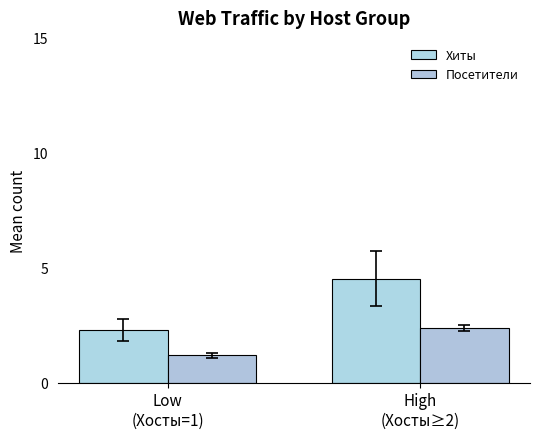

What is the difference between the highest and lowest values at Low
(Хосты=1)?

1.1